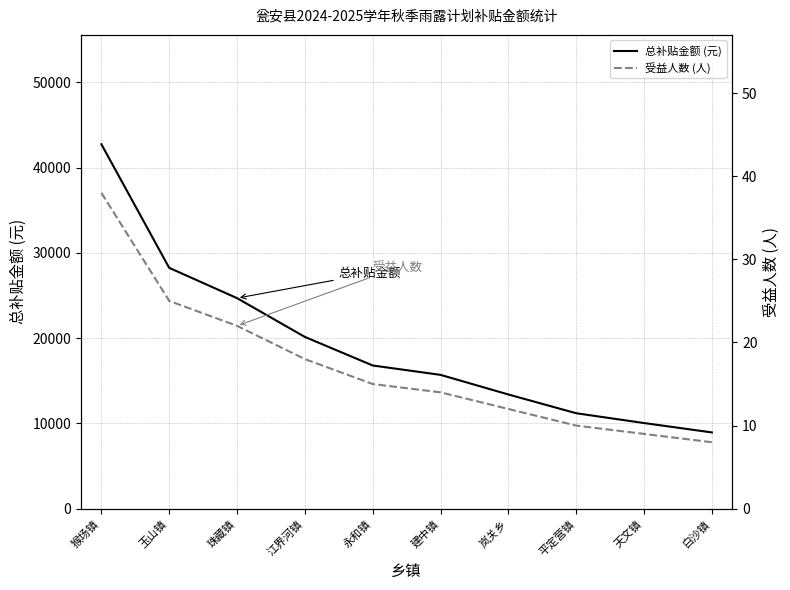

The value of 受益人数 (人) at 玉山镇 is 35. True or false?

False